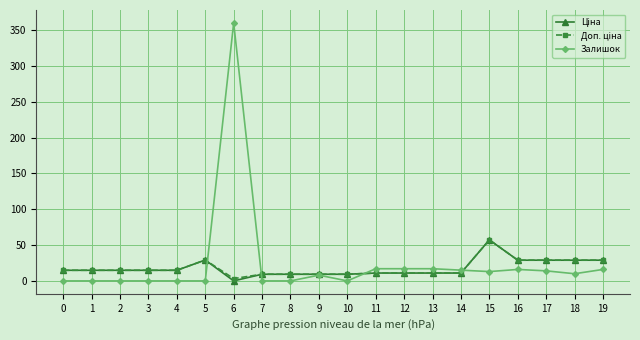

At which category is the sum across all series the highest?

6